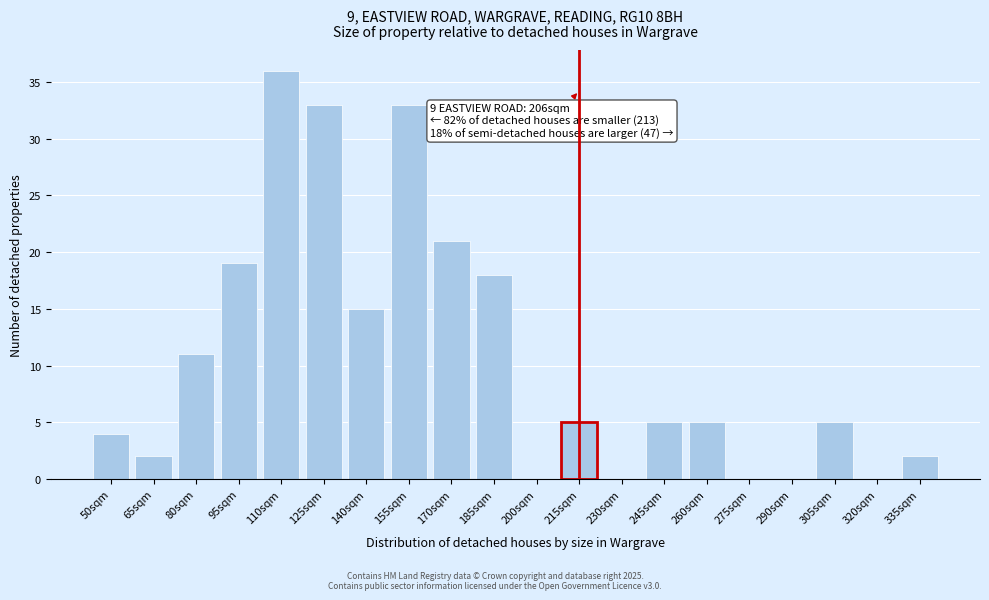

Reading right to left, list all the values displayed in this chart.

335sqm=2	320sqm=0	305sqm=5	290sqm=0	275sqm=0	260sqm=5	245sqm=5	230sqm=0	215sqm=5	200sqm=0	185sqm=18	170sqm=21	155sqm=33	140sqm=15	125sqm=33	110sqm=36	95sqm=19	80sqm=11	65sqm=2	50sqm=4